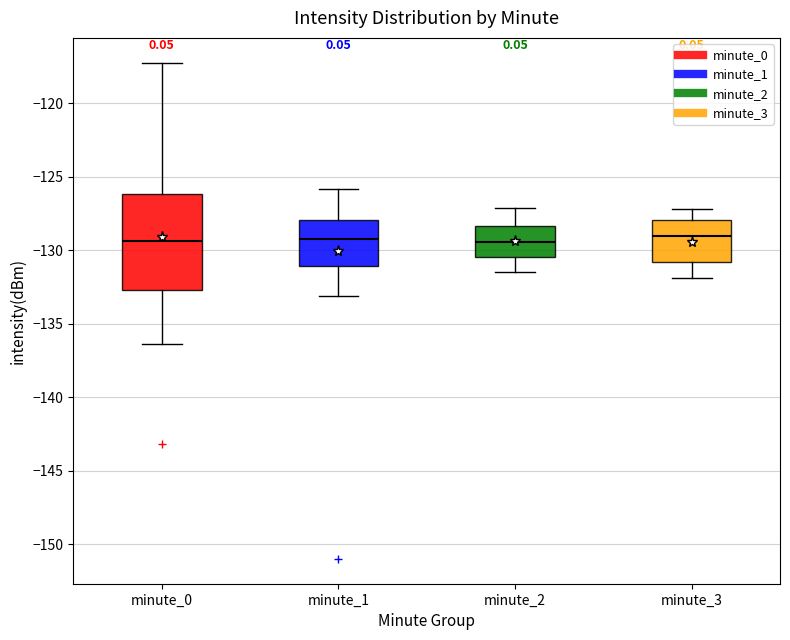

Where is the lower edge of the box for minute_3 on the y-axis? The values are not printed on the chart, so give them approximately, as read against the axis.

-131.0